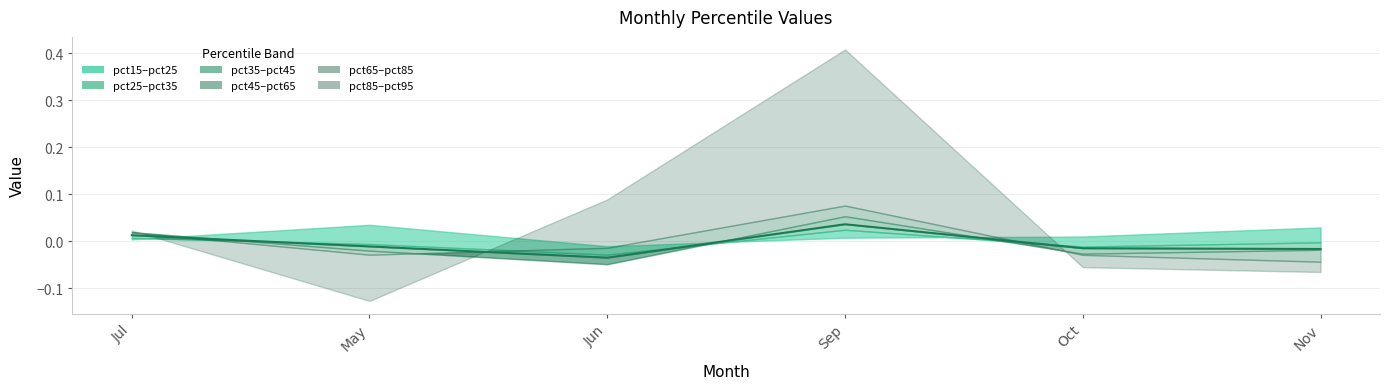

How many negative values are there?

4